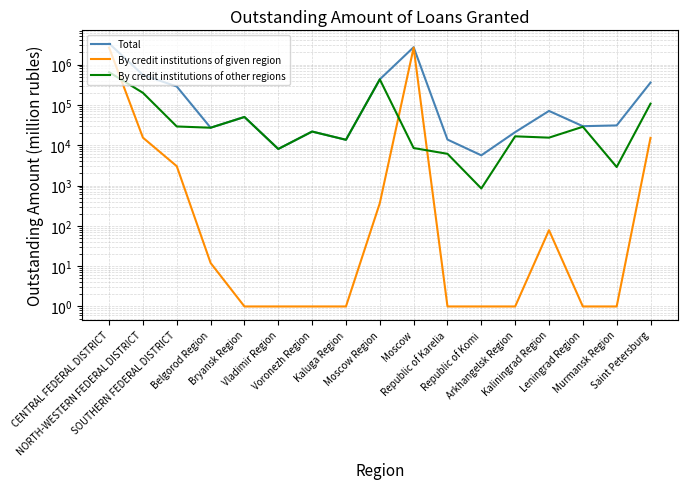

True or false: Total and By credit institutions of other regions intersect in this chart.

False